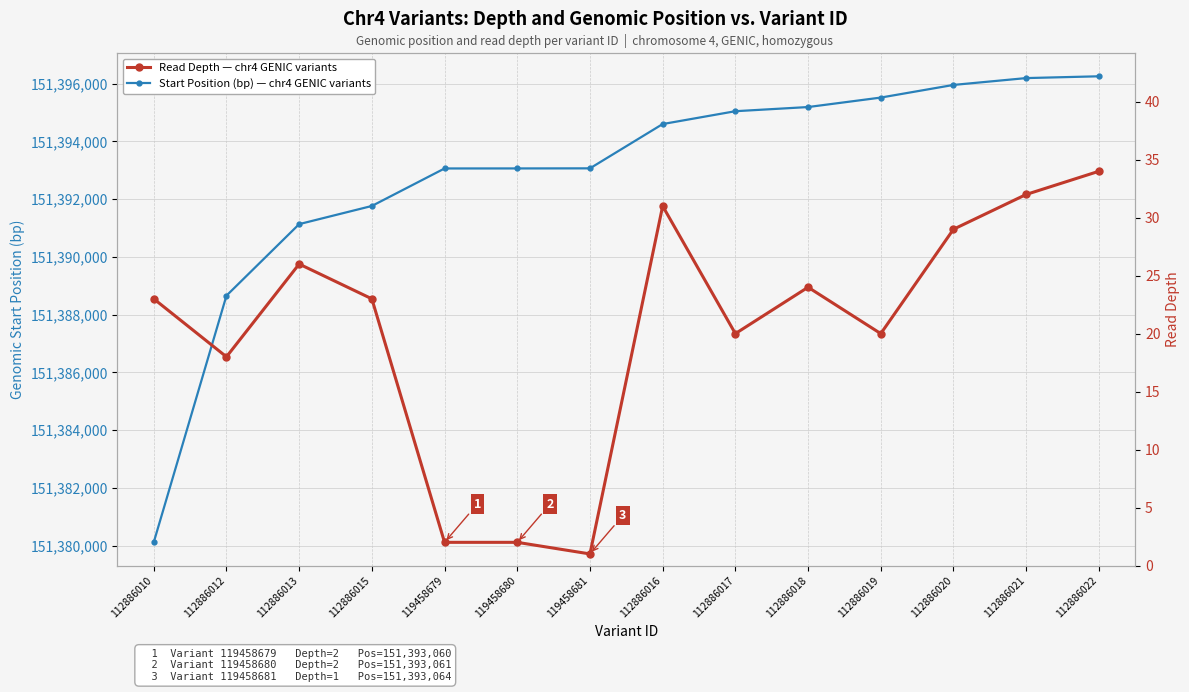

How many data points in Start Position (bp) — chr4 GENIC variants are less than 151394598?

7